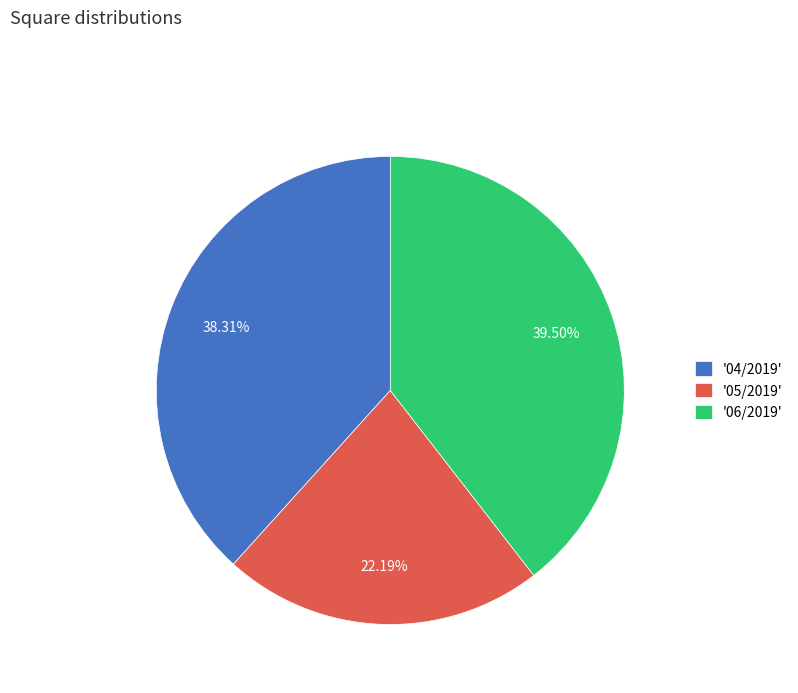

Does any single category account for the majority?

No